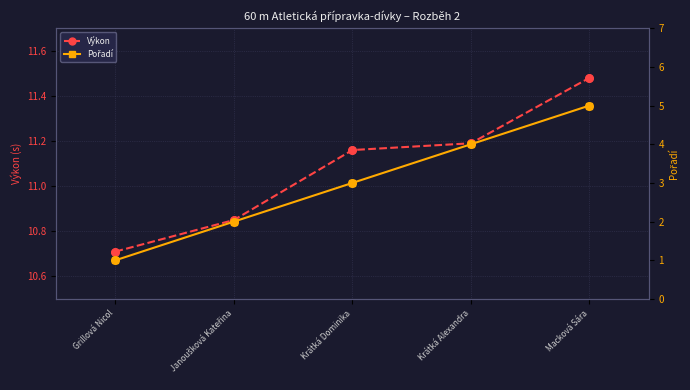

At how many categories does at least one series exceed 3?

5